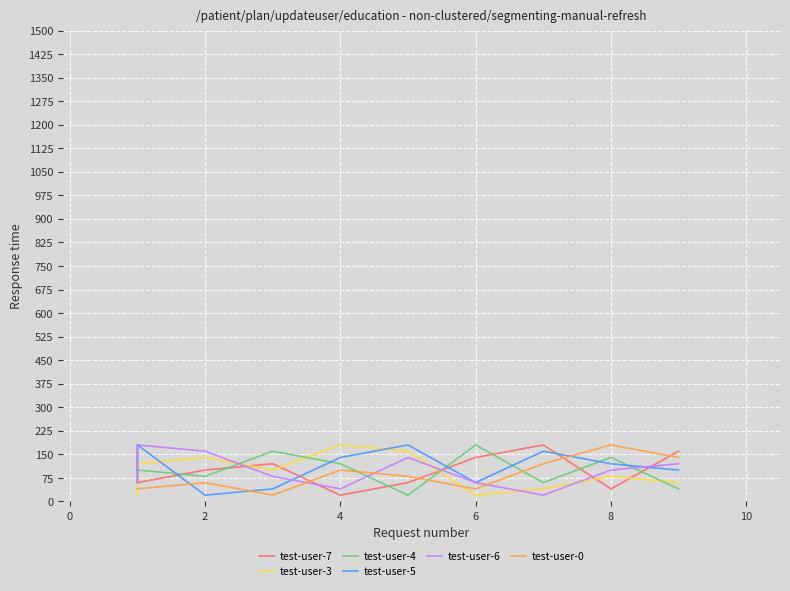

Which has a higher value, 6 or 0?

6